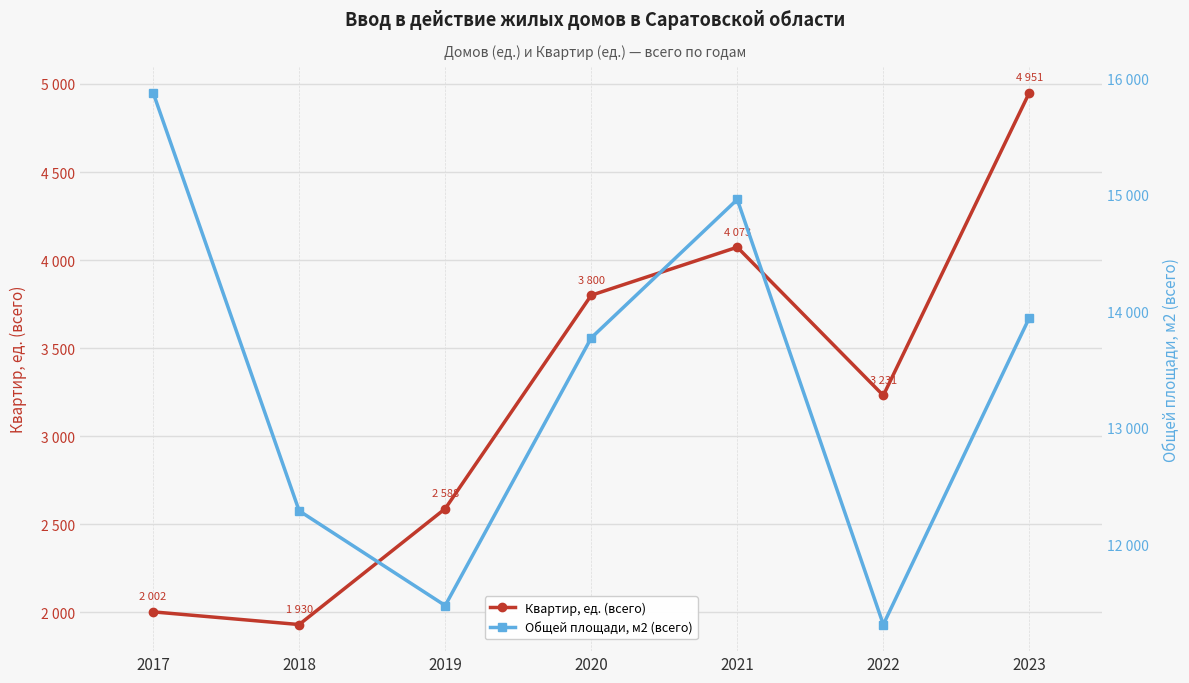

Which series has the largest range (max minus min)?

Общей площади, м2 (всего)